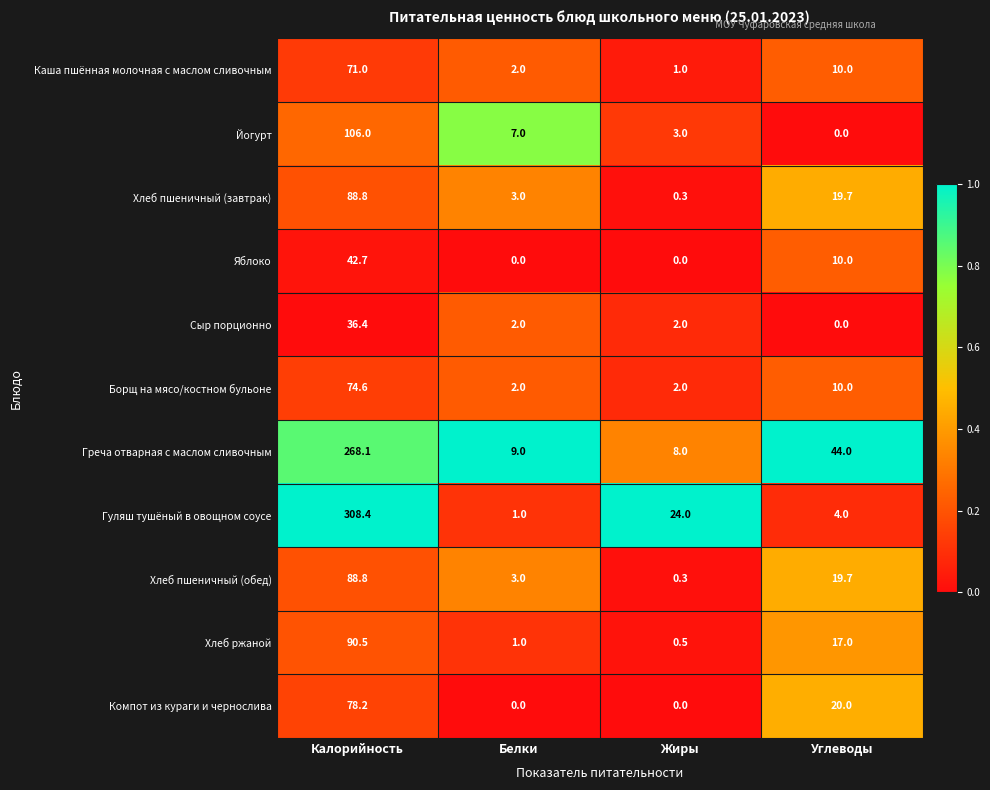

What is the maximum value for Хлеб ржаной?

90.5